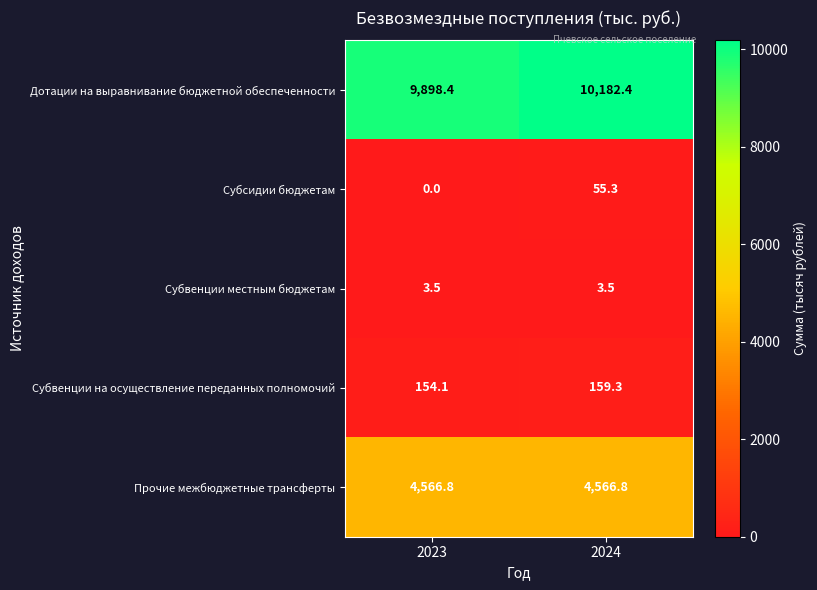

Reading left to right, transcribe all the data shown in this chart.

Дотации на выравнивание бюджетной обеспеченности: 9898.4	10182.4
Субсидии бюджетам: 0.0	55.3
Субвенции местным бюджетам: 3.5	3.5
Субвенции на осуществление переданных полномочий: 154.1	159.3
Прочие межбюджетные трансферты: 4566.8	4566.8